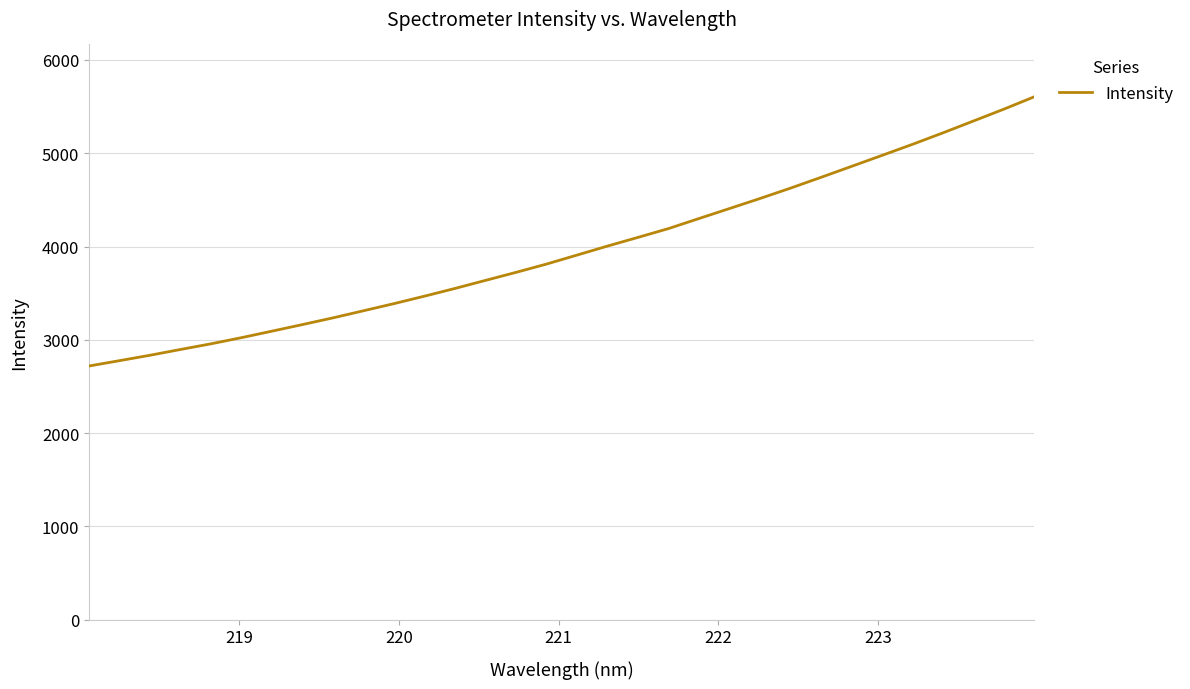

What is the greatest value displayed?

5606.1